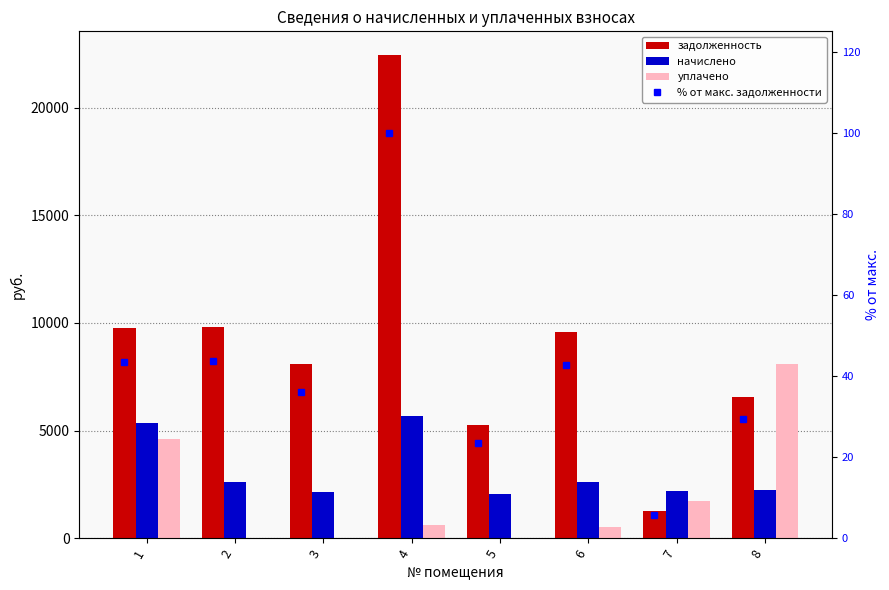

Reading left to right, list all the values displayed in this chart.

задолженность: 9765.0	9811.2	8108.9	22425.6	5244.4	9573.0	1259.2	6570.4
начислено: 5370.3	2629.3	2143.3	5676.5	2050.9	2600.1	2191.9	2221.0
уплачено: 4624.0	0.0	0.0	631.0	0.0	500.0	1708.0	8096.0
% от макс. задолженности: 43.5	43.8	36.2	100.0	23.4	42.7	5.6	29.3